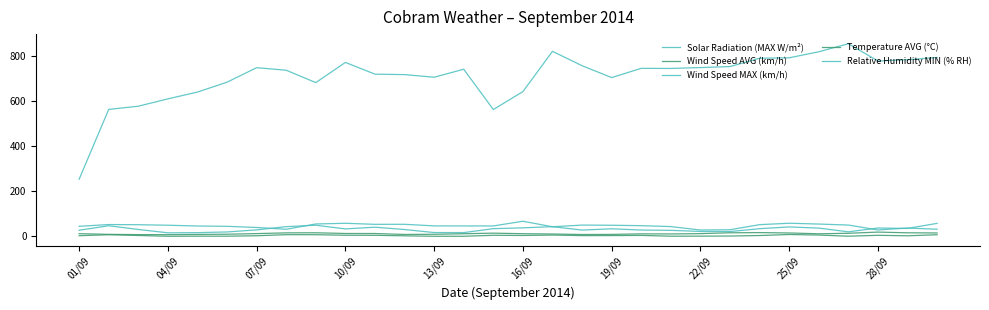

Does the chart have visible grid lines?

No